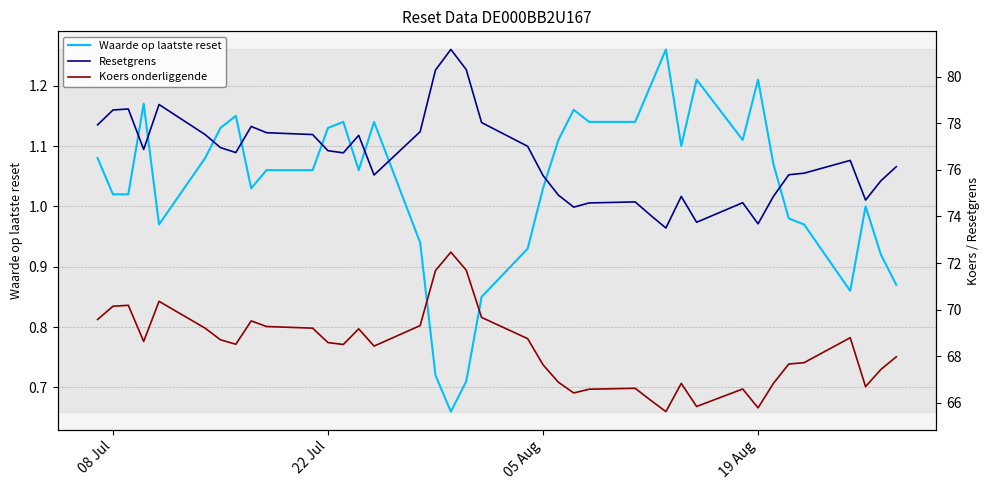

How many series are shown in this chart?

3